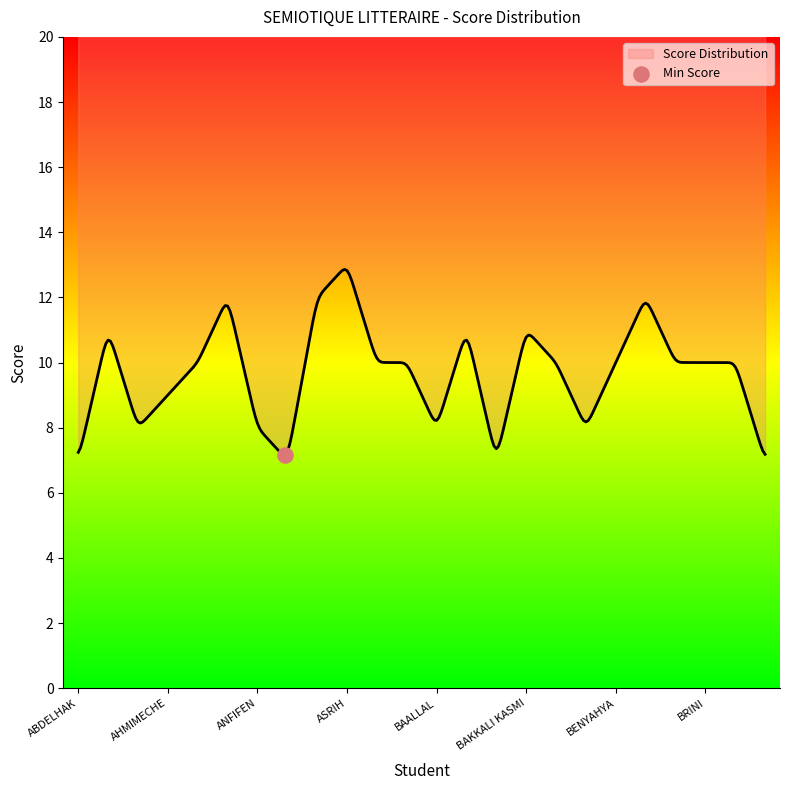

What is the ratio of the value at AFILAL to the value at BRINI?

0.8